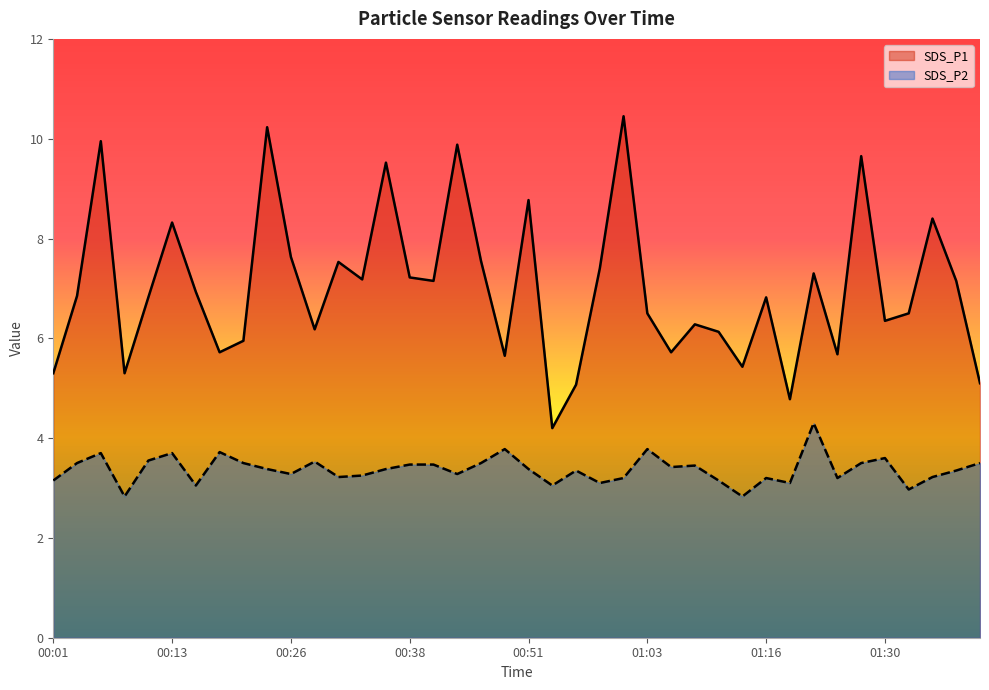

Where is the first local minimum for SDS_P2?

00:09